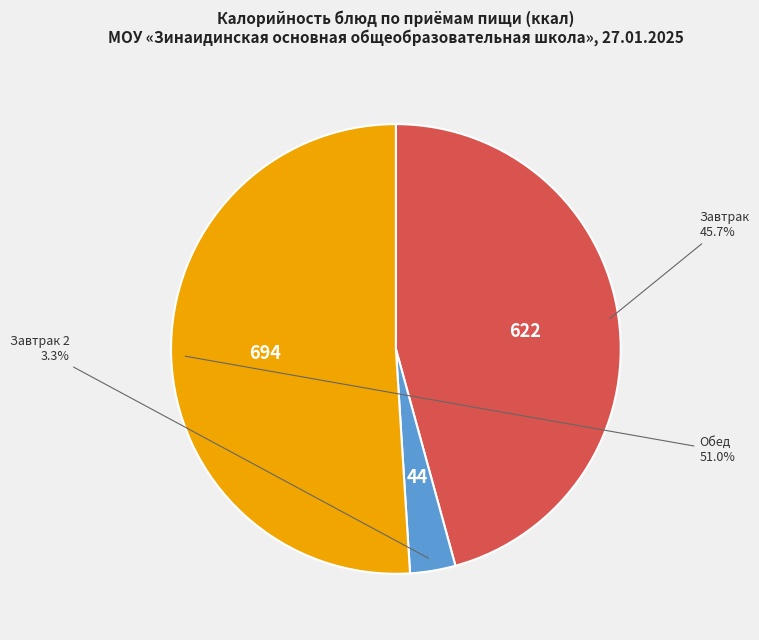

To the nearest percent, what is the average slice percentage?

33%